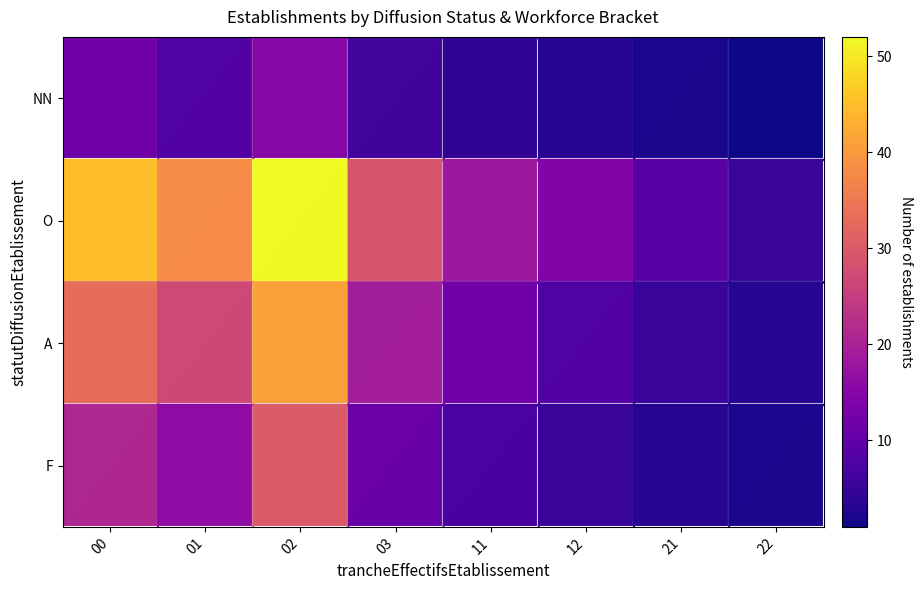

Reading left to right, transcribe all the data shown in this chart.

NN: 00=12	01=8	02=15	03=6	11=4	12=3	21=2	22=1
O: 00=45	01=38	02=52	03=29	11=18	12=14	21=9	22=5
A: 00=33	01=27	02=41	03=19	11=12	12=8	21=5	22=3
F: 00=21	01=16	02=30	03=11	11=7	12=5	21=3	22=2